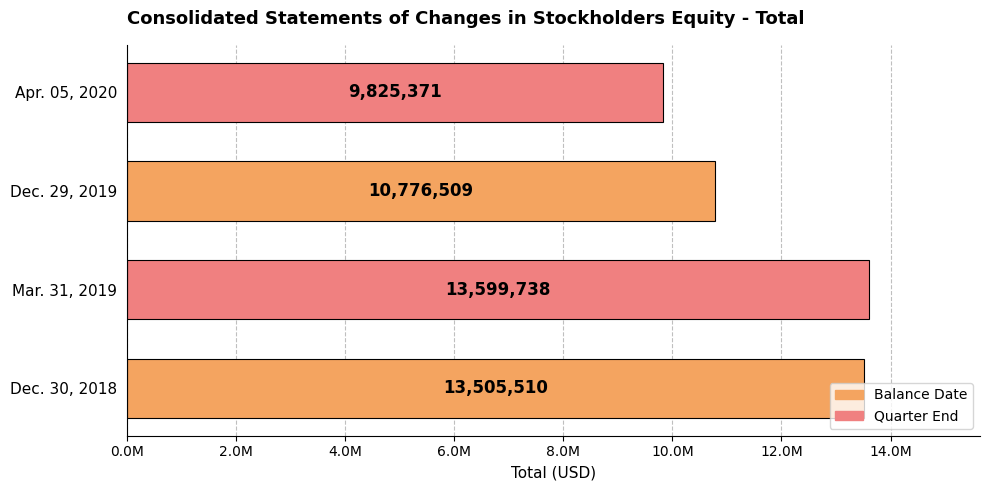

Rank the categories by value from lowest to highest.

Apr. 05, 2020, Dec. 29, 2019, Dec. 30, 2018, Mar. 31, 2019